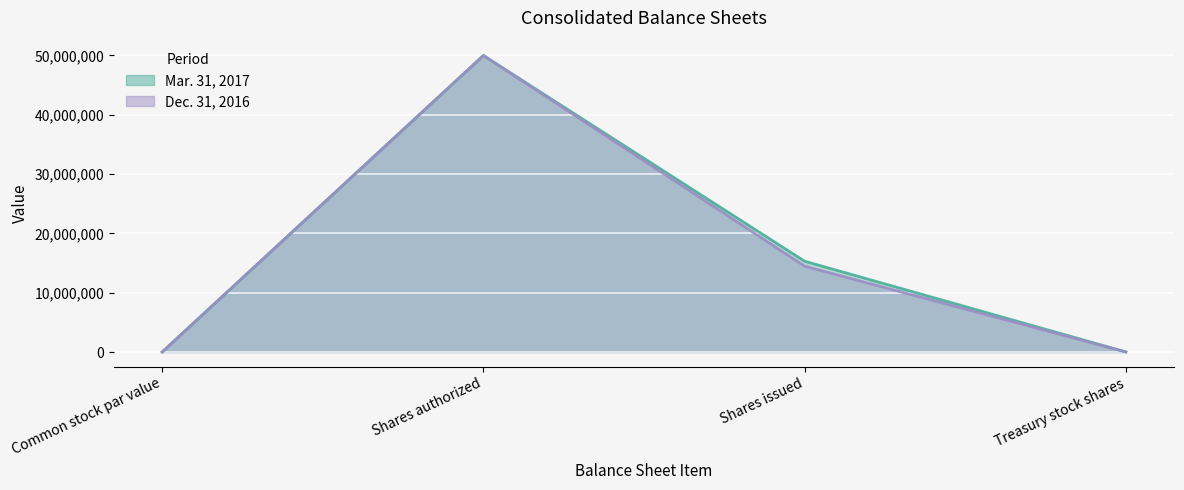

In Mar. 31, 2017 line, how many points are higher than both neighbors (excluding endpoints)?

1